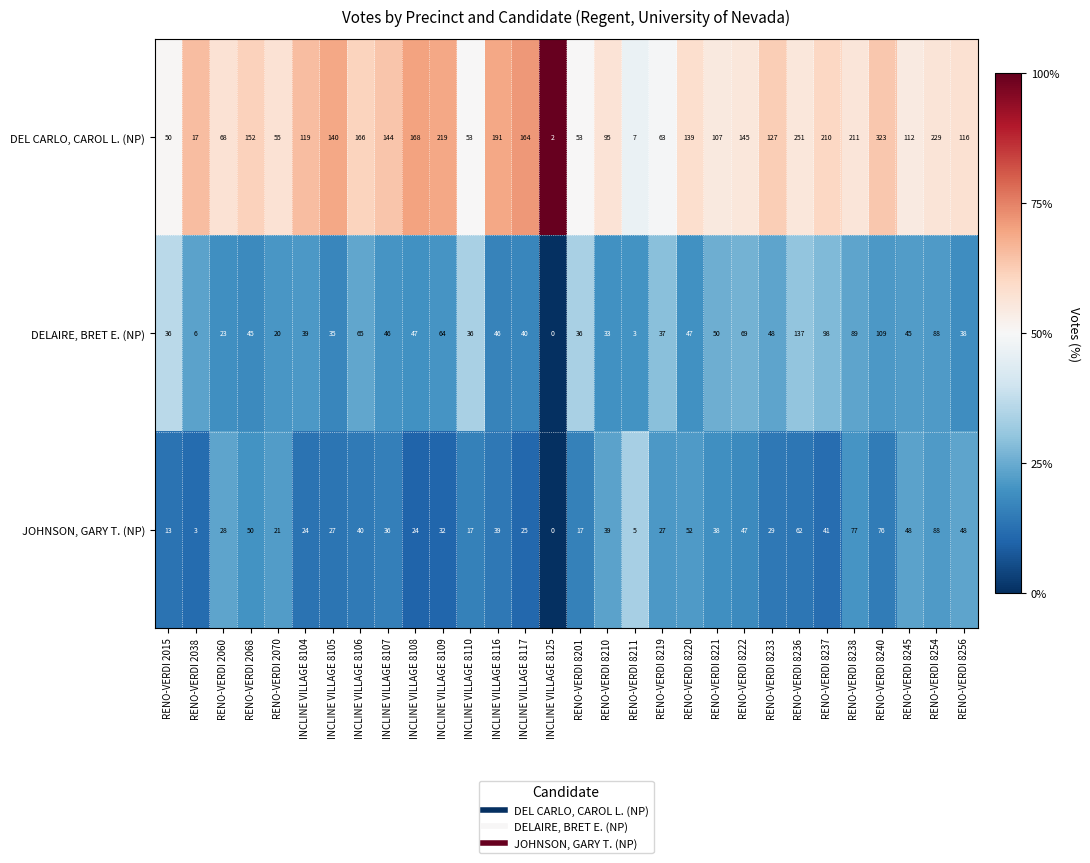

Rank the series by their maximum value, from highest to lowest.

DEL CARLO, CAROL L. (NP), DELAIRE, BRET E. (NP), JOHNSON, GARY T. (NP)